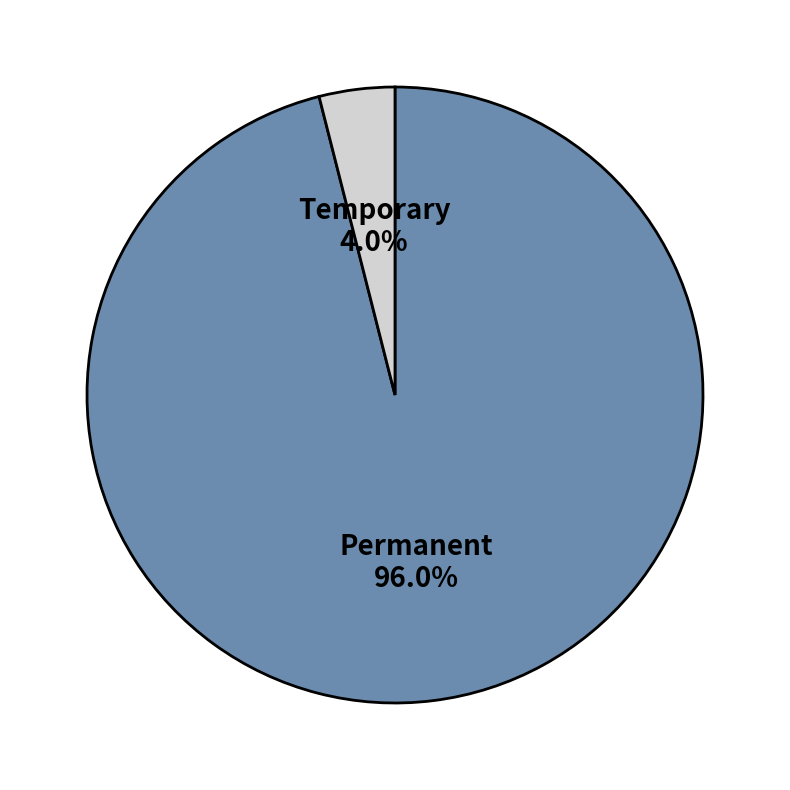

Is there a majority slice in this chart?

Yes